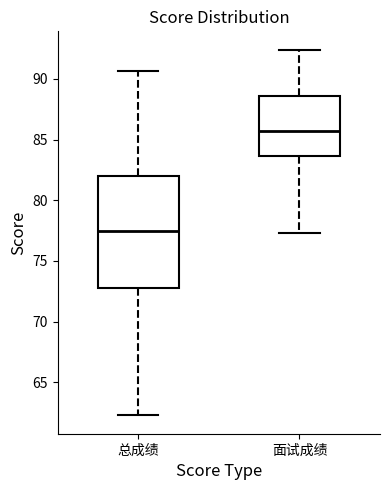

Which box has the highest median line?

面试成绩